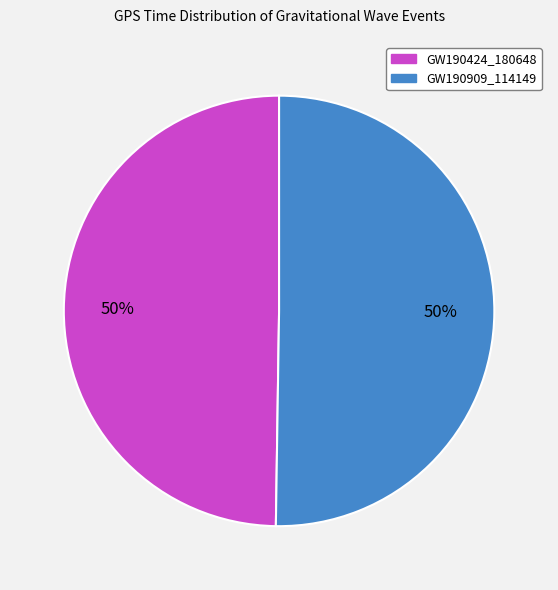

Is the sum of GW190424_180648 and GW190909_114149 greater than half?

Yes